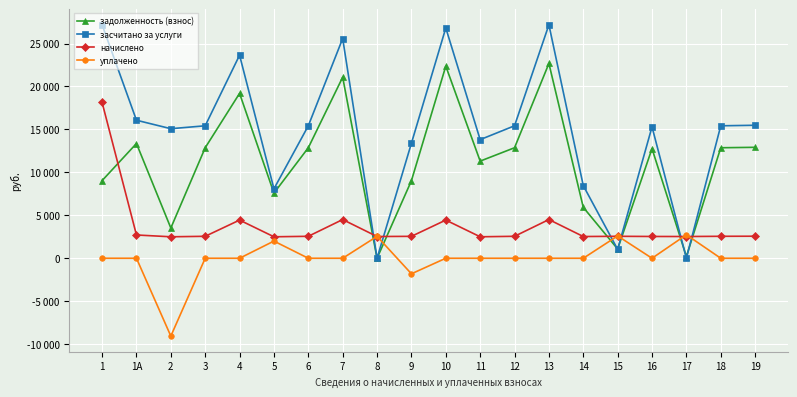

Is this an area chart (filled region under the line)?

No